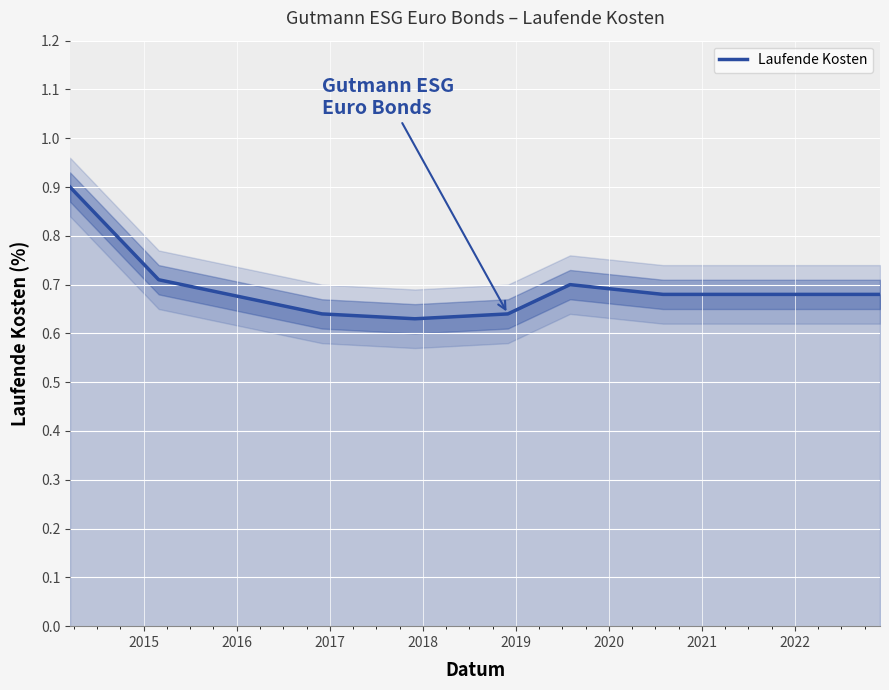

What is the difference between the maximum and minimum values?

0.3